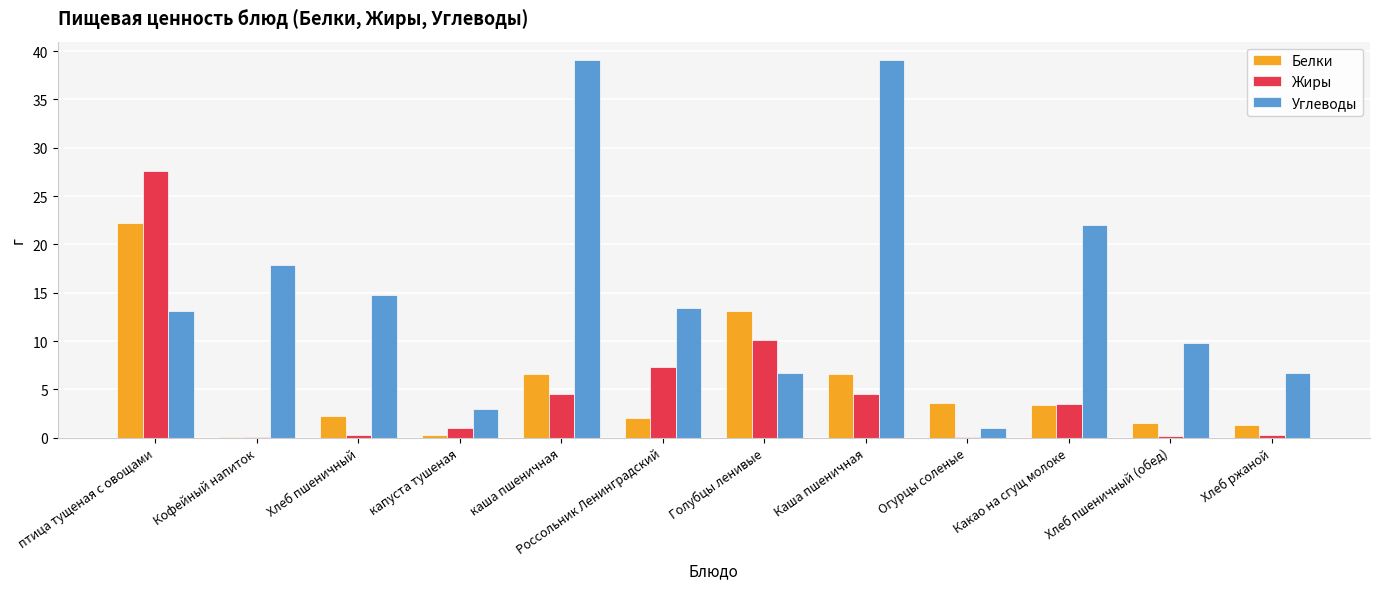

The Углеводы series shows 39.0 at Каша пшеничная. True or false?

True